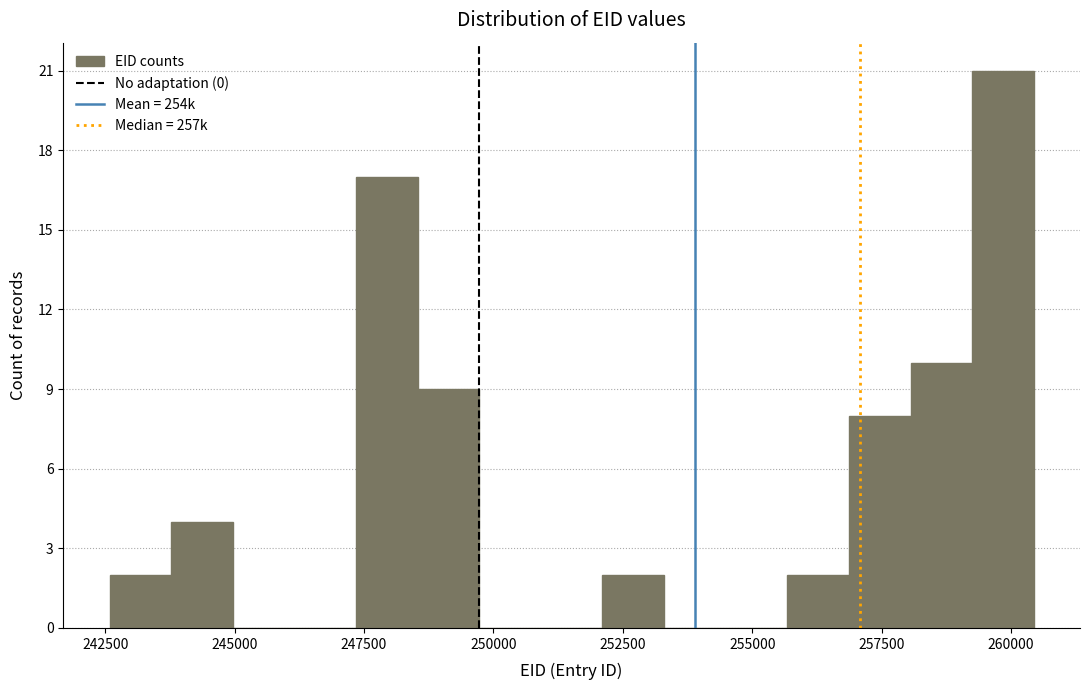

Read against the x-axis, roughly where is the centre of the tallest bar?

260000